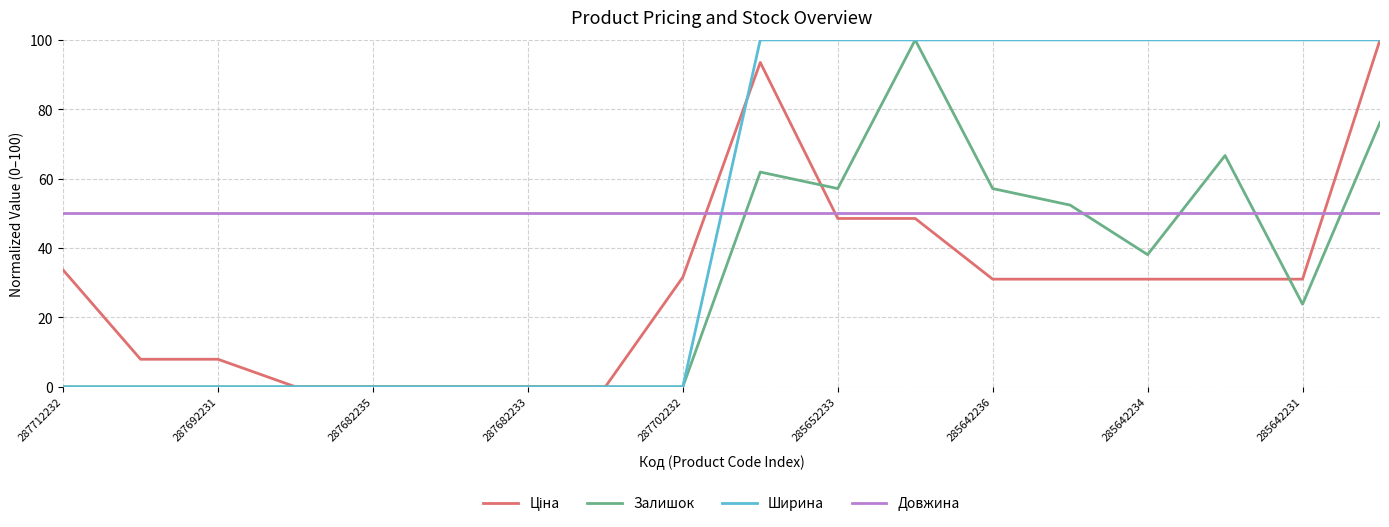

How many values in the Залишок series are below 23?

9